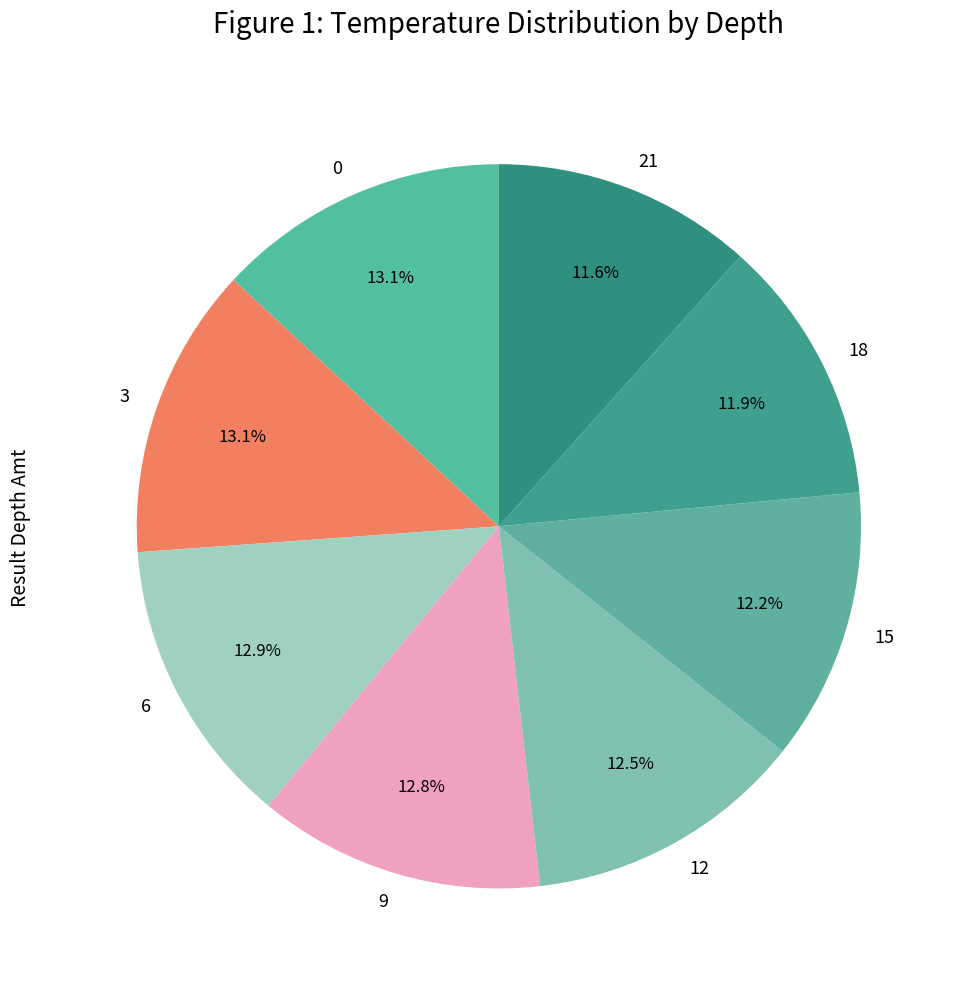

What percentage is the 18 slice, to the nearest percent?

12%